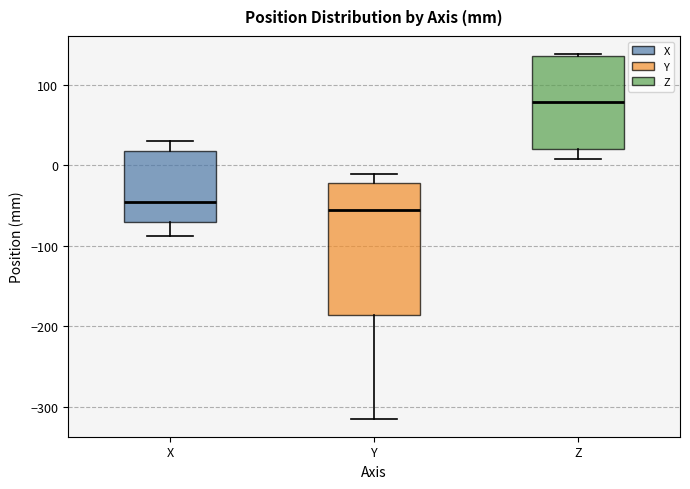

Reading left to right, read every box against the y-axis: the position of its median line, the range the box covers, and the ends of its whiskers. The values are not printed on the chart, so give them approximately, as read against the axis.

X: median -50, box -70 to 20, whiskers -90 to 30
Y: median -60, box -190 to -20, whiskers -310 to -10
Z: median 80, box 20 to 130, whiskers 10 to 140